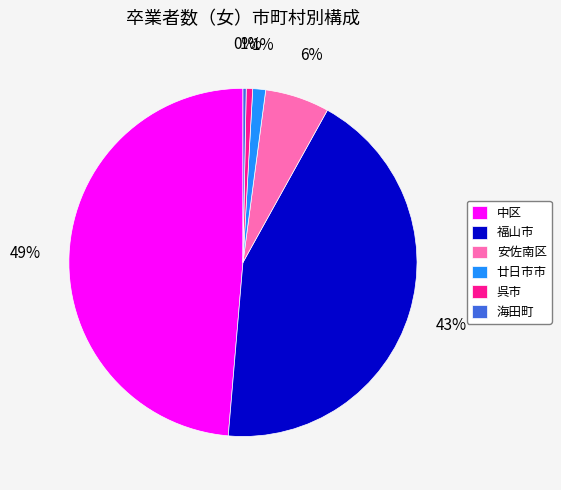

The 呉市 slice represents 7% of the pie. True or false?

False